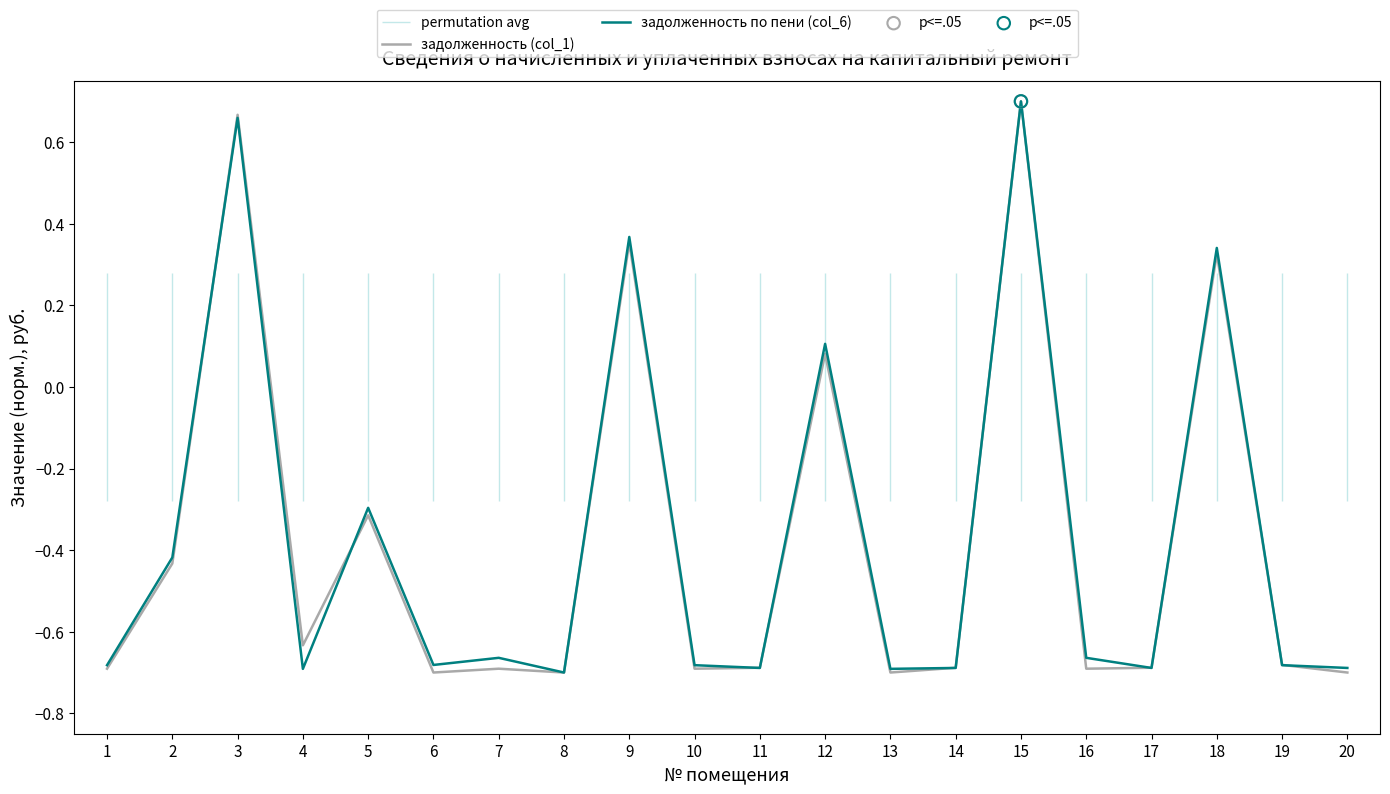

Which series has the widest spread of Y values?

задолженность (col_1)